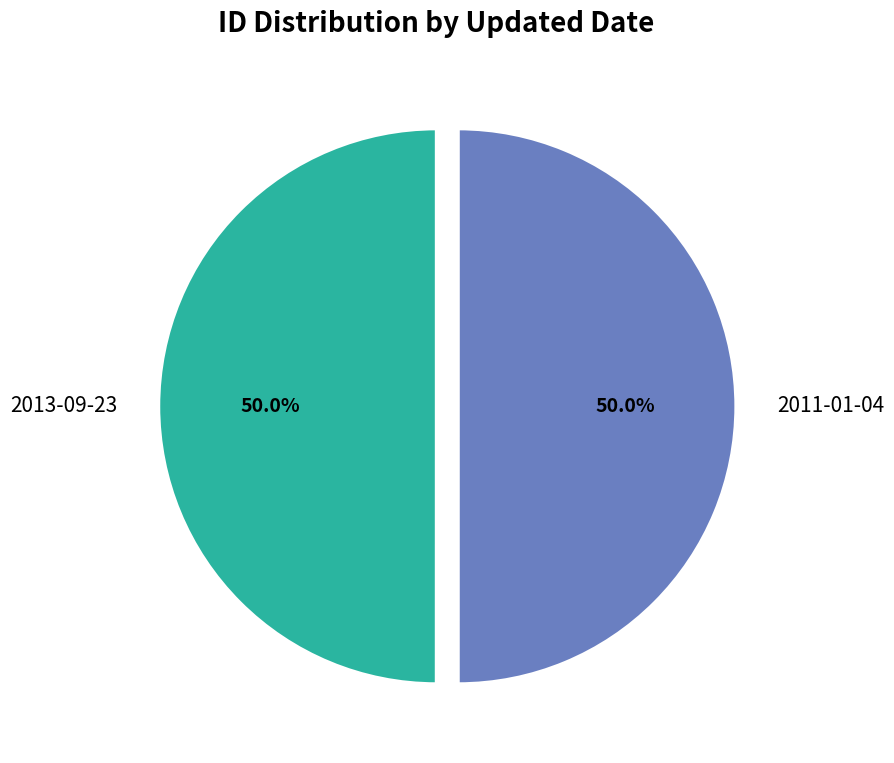

What is the ratio of the value at 2013-09-23 to the value at 2011-01-04?

1.0